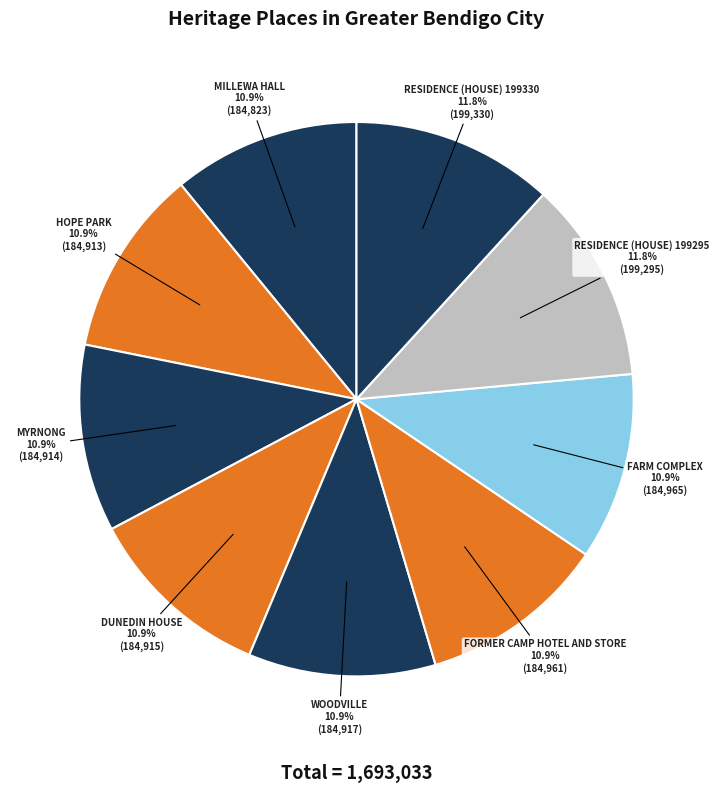

Is FARM COMPLEX the majority of the pie?

No